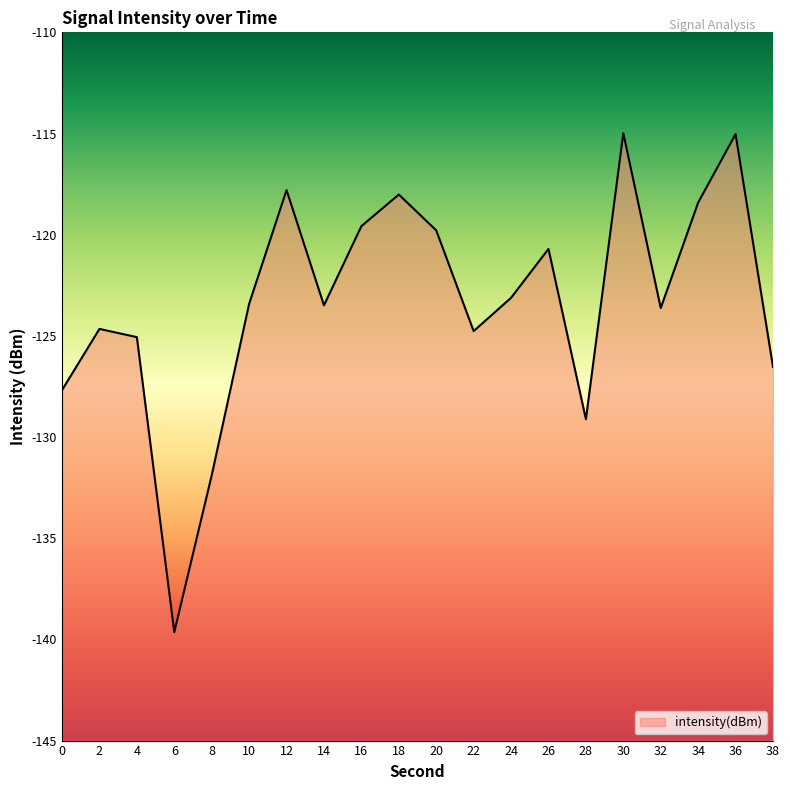

Rank the categories by value from lowest to highest.

6, 8, 28, 0, 38, 4, 22, 2, 32, 14, 10, 24, 26, 20, 16, 34, 18, 12, 36, 30